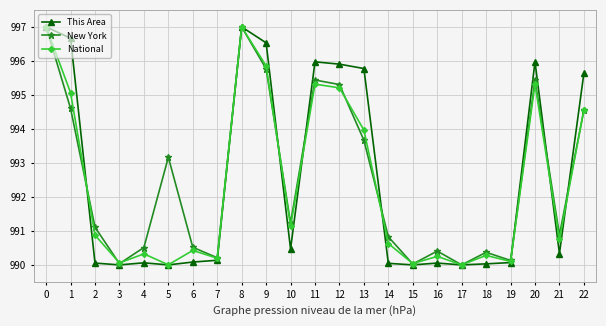

What is the smallest value displayed?

990.0